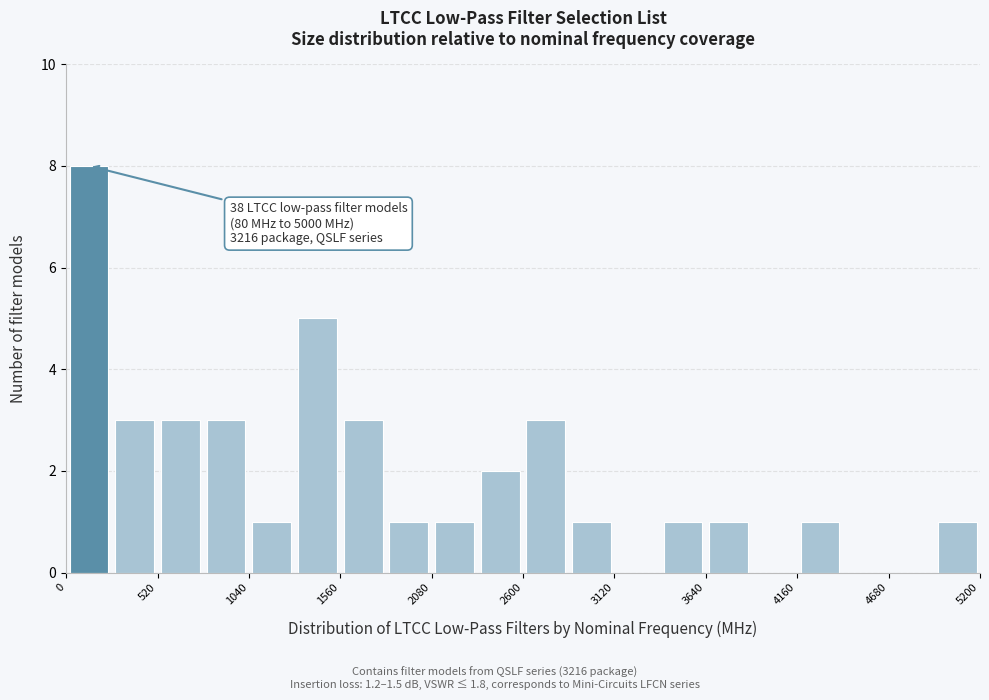

Around what value on the x-axis is the tallest bar? Give the approximate position of its centre, as read against the axis.

100